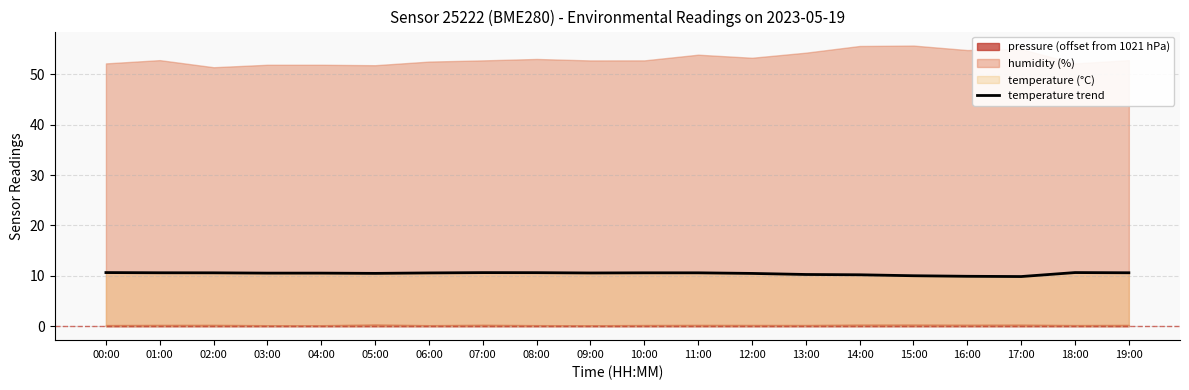

List the labels in order of value, smallest first.

17:00, 16:00, 15:00, 14:00, 13:00, 12:00, 05:00, 03:00, 04:00, 09:00, 06:00, 02:00, 10:00, 11:00, 01:00, 19:00, 08:00, 07:00, 00:00, 18:00